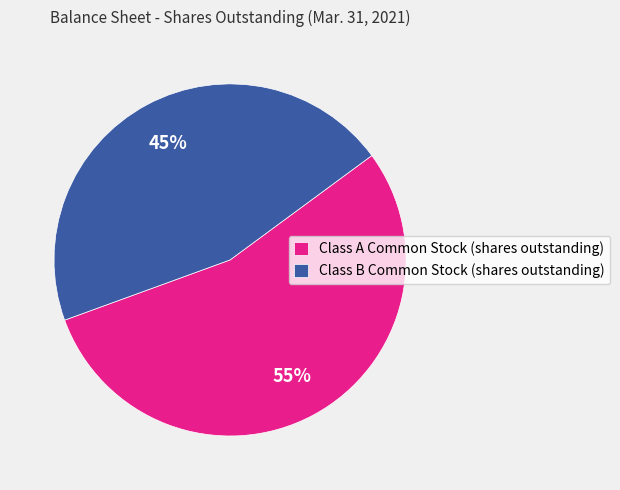

To the nearest percent, what is the average slice percentage?

50%